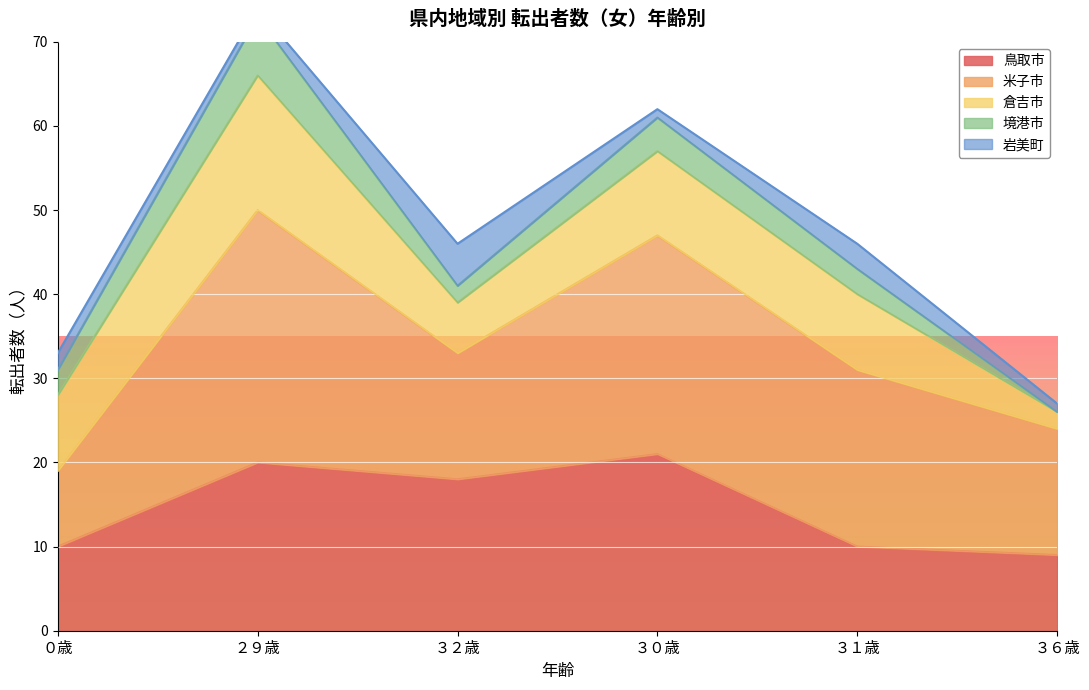

What is the highest value of the 鳥取市 series?

21